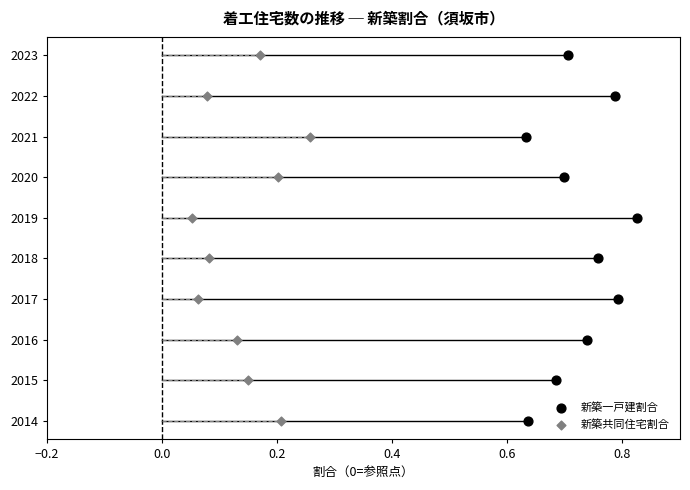

Which series has the widest spread of Y values?

新築一戸建割合